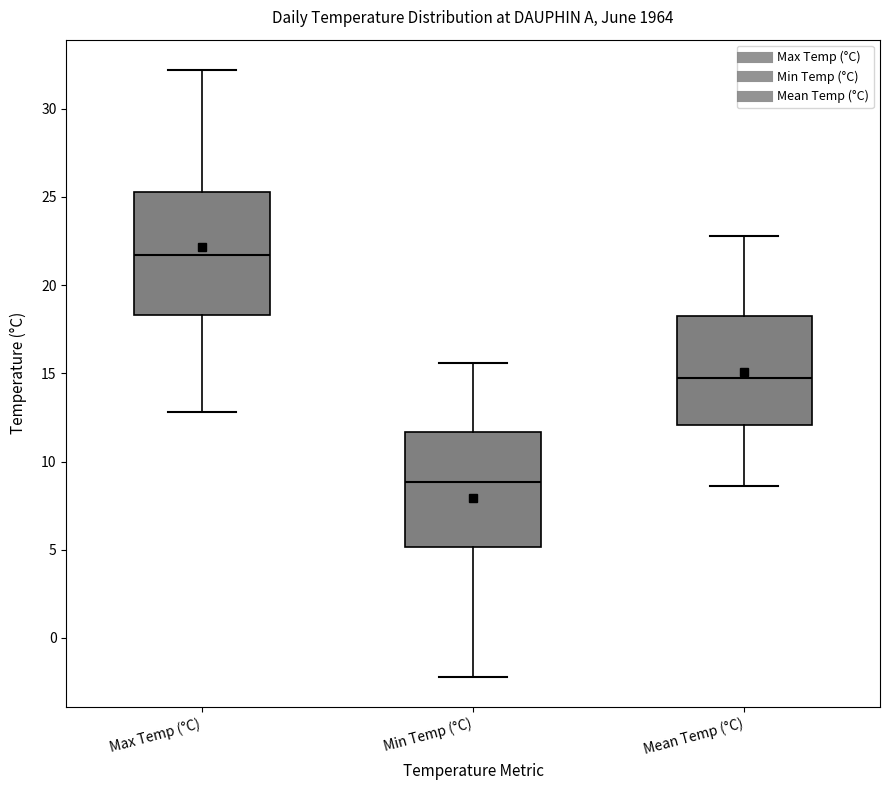

Reading left to right, transcribe this box plot: for each box, give where its median line is, the range the box spans, and where its two whiskers end, as read against the y-axis. The values are not printed on the chart, so give them approximately, as read against the axis.

Max Temp (°C): median 21.5, box 18.5 to 25.5, whiskers 13.0 to 32.0
Min Temp (°C): median 9.0, box 5.0 to 11.5, whiskers -2.0 to 15.5
Mean Temp (°C): median 15.0, box 12.0 to 18.5, whiskers 8.5 to 23.0